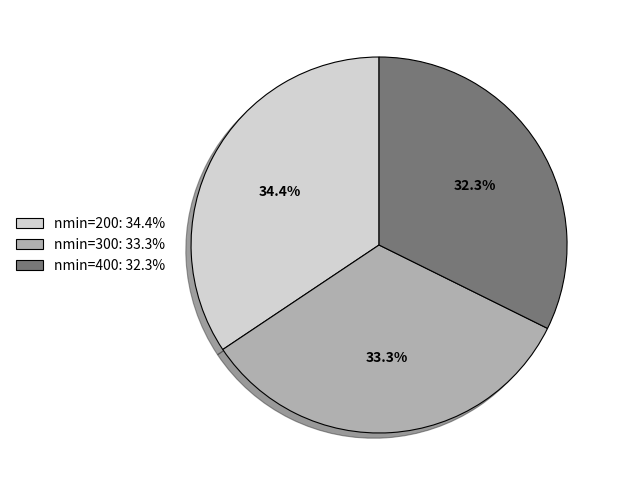

Does nmin=300: 33.3% represent more than half of the total?

No